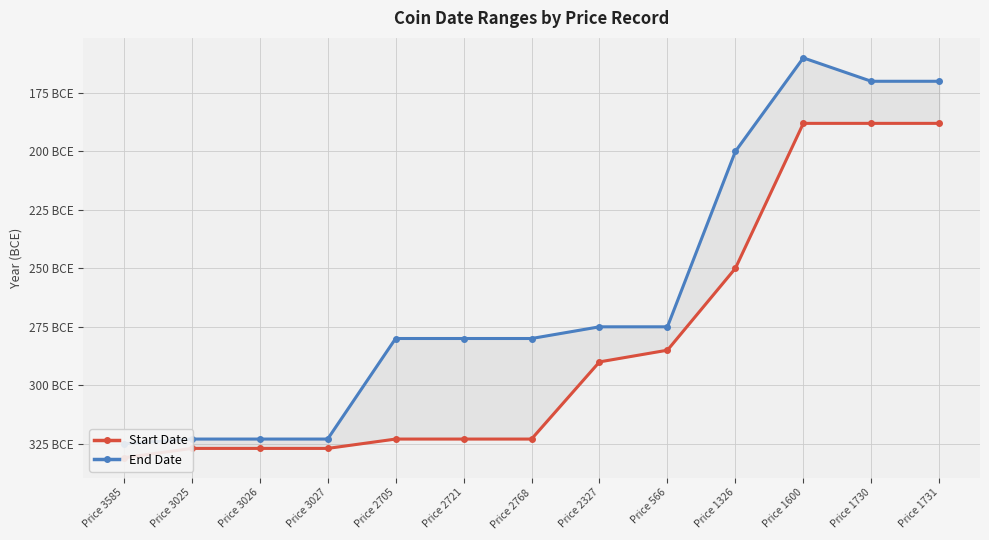

What is the average value of the End Date series?

-260